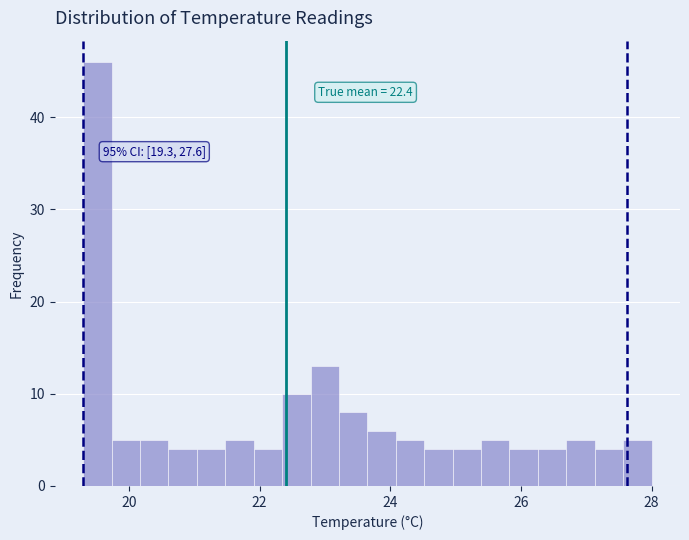

Around what value on the x-axis is the tallest bar? Give the approximate position of its centre, as read against the axis.

19.6